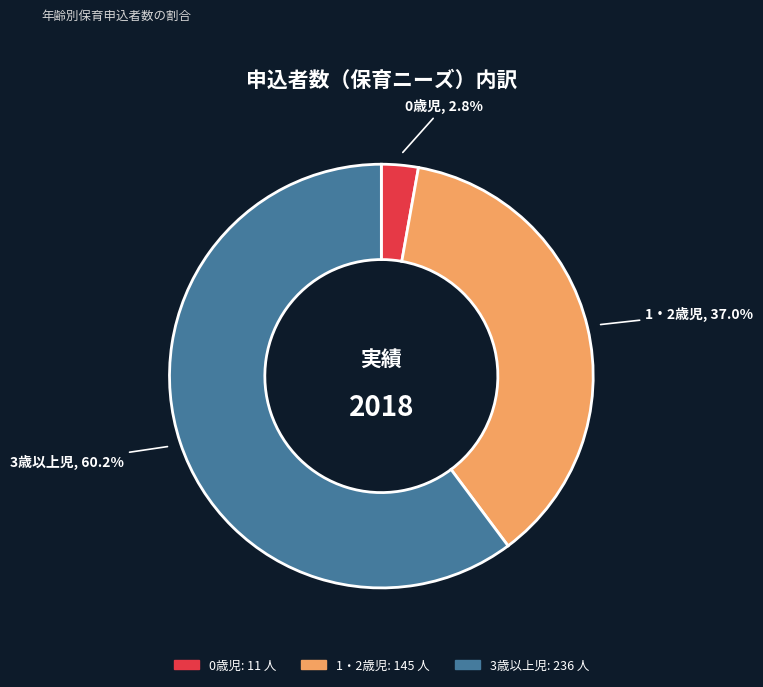

What percentage is the 0歳児 slice, to the nearest percent?

3%